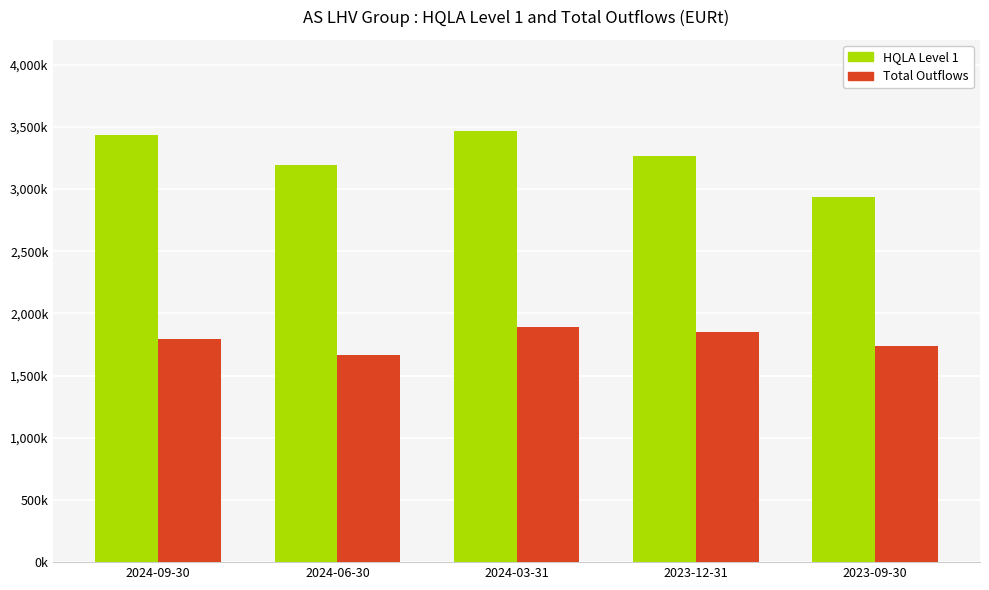

Between 2024-06-30 and 2023-12-31, which series saw the biggest shift?

Total Outflows